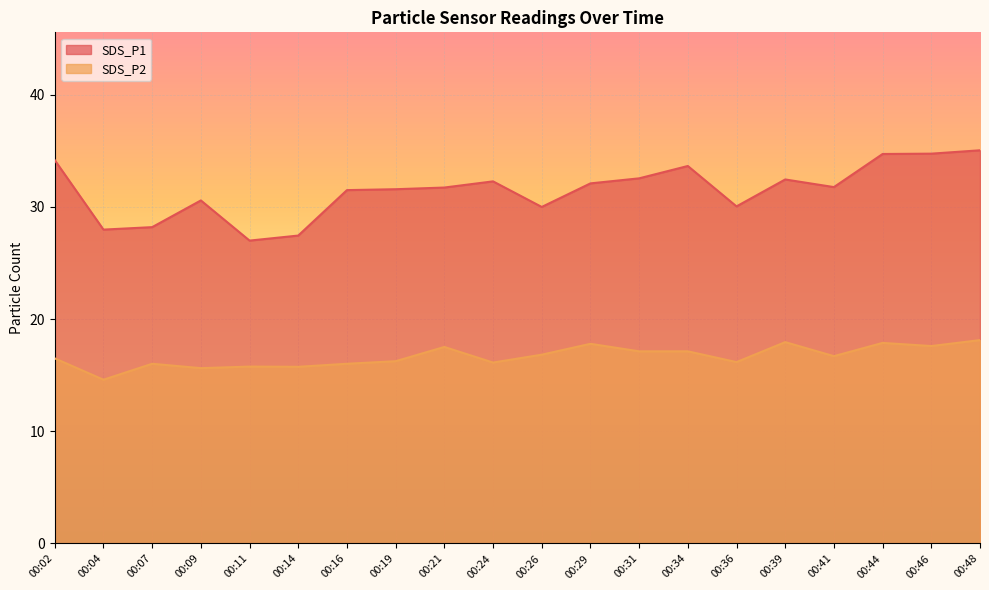

Is it true that SDS_P1 equals 32.1 at 00:29?

True